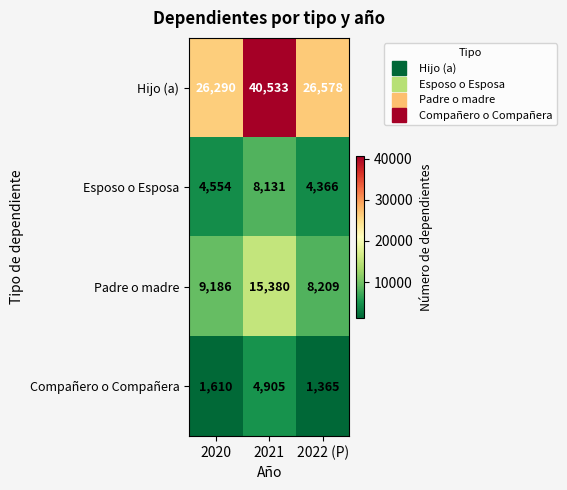

Reading left to right, what are all the values shown in this chart?

Hijo (a): 2020=26290	2021=40533	2022 (P)=26578
Esposo o Esposa: 2020=4554	2021=8131	2022 (P)=4366
Padre o madre: 2020=9186	2021=15380	2022 (P)=8209
Compañero o Compañera: 2020=1610	2021=4905	2022 (P)=1365